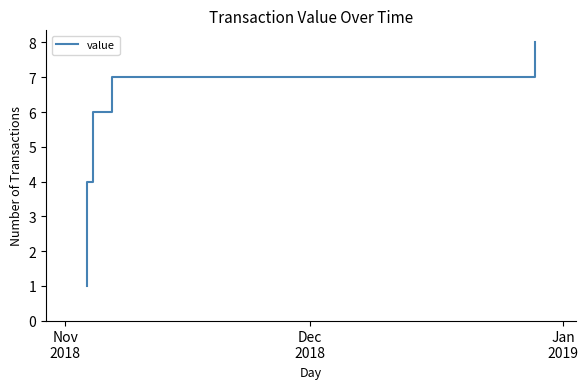

Approximately how many times larger is the value at Nov
2018 compared to Dec
2018?

0.5